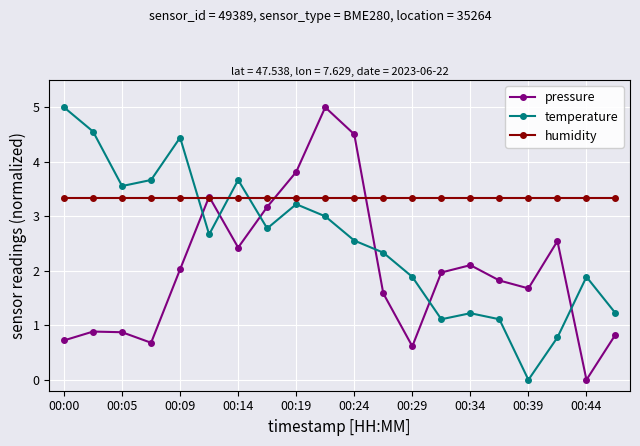

What is the difference between the maximum and minimum values in the temperature series?

5.0